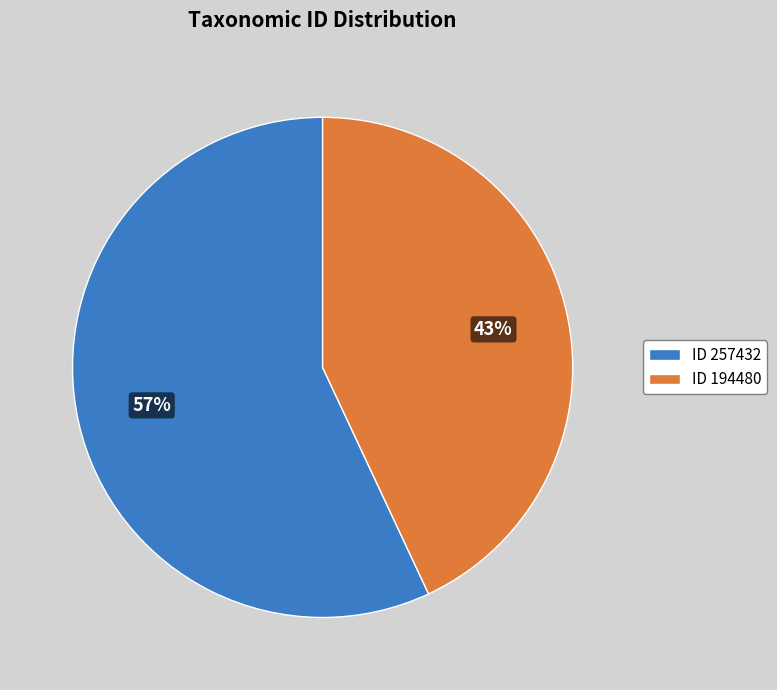

To the nearest percent, what is the combined percentage of ID 194480 and ID 257432?

100%